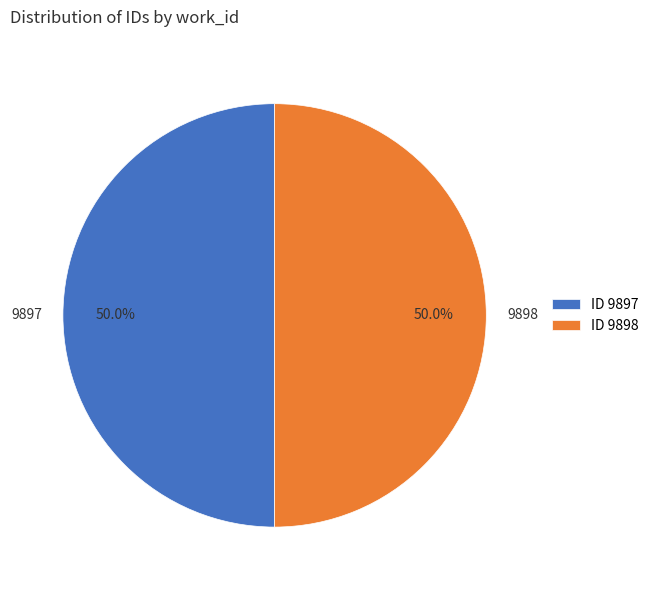

What is the ratio of the value at 9897 to the value at 9898?

1.0